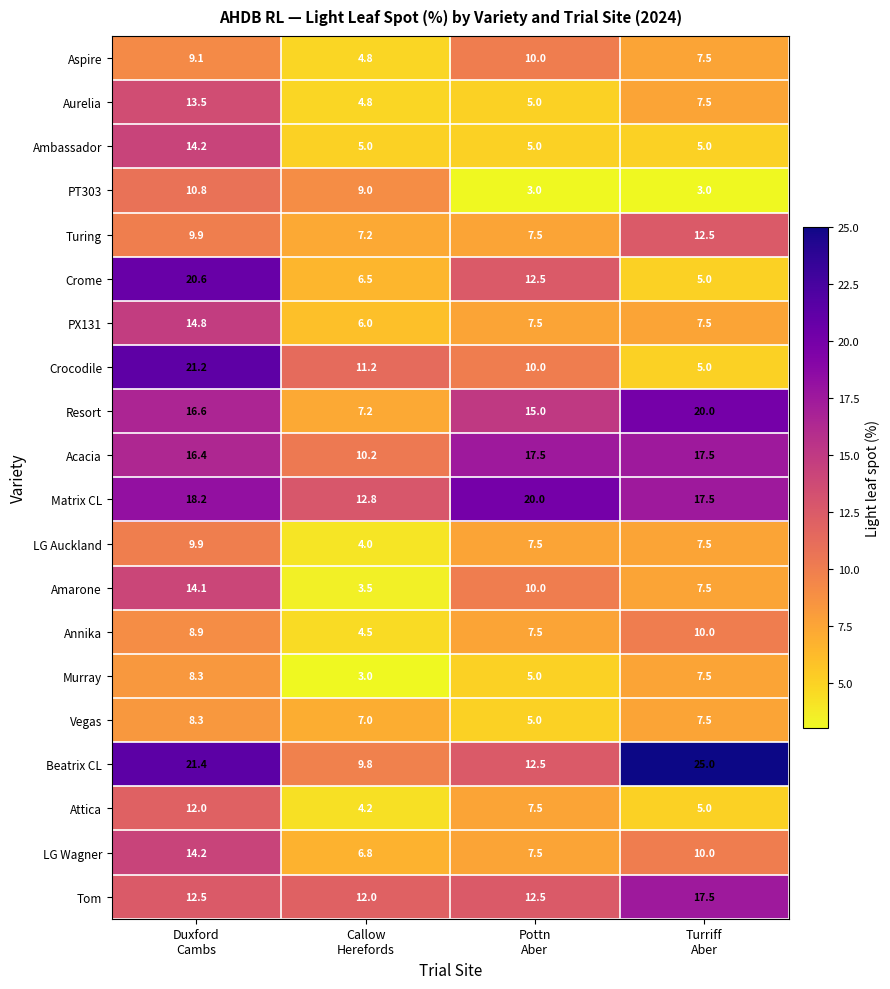

Which series has the largest total across all categories?

Beatrix CL